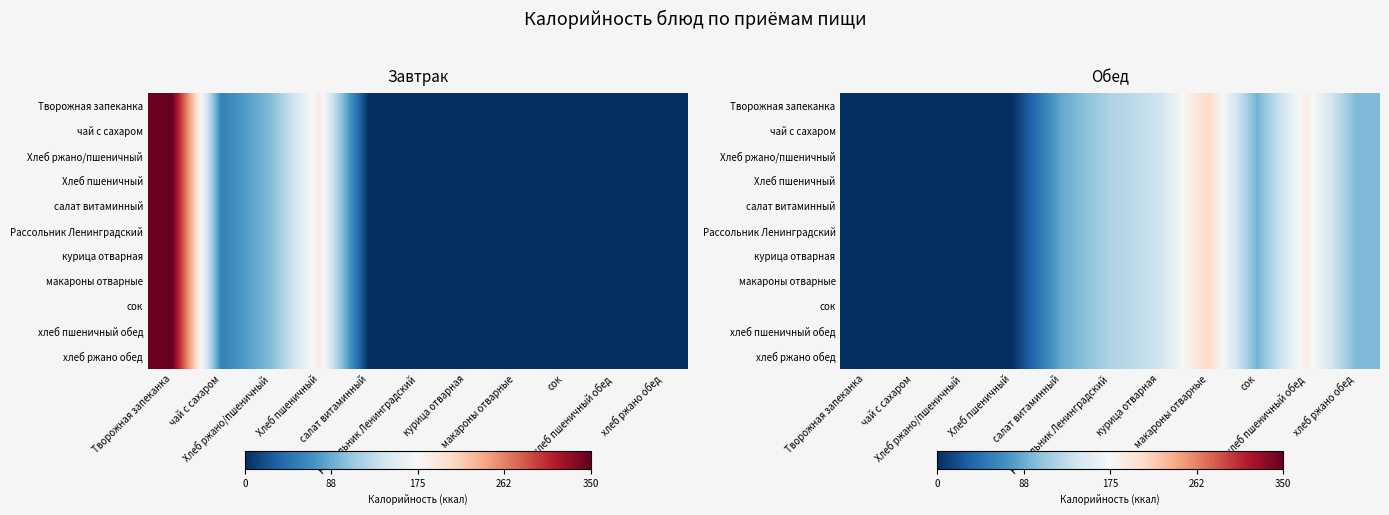

List the labels in order of чай с сахаром value, largest first.

макароны отварные, хлеб пшеничный обед, курица отварная, Рассольник Ленинградский, хлеб ржано обед, сок, салат витаминный, Творожная запеканка, чай с сахаром, Хлеб ржано/пшеничный, Хлеб пшеничный